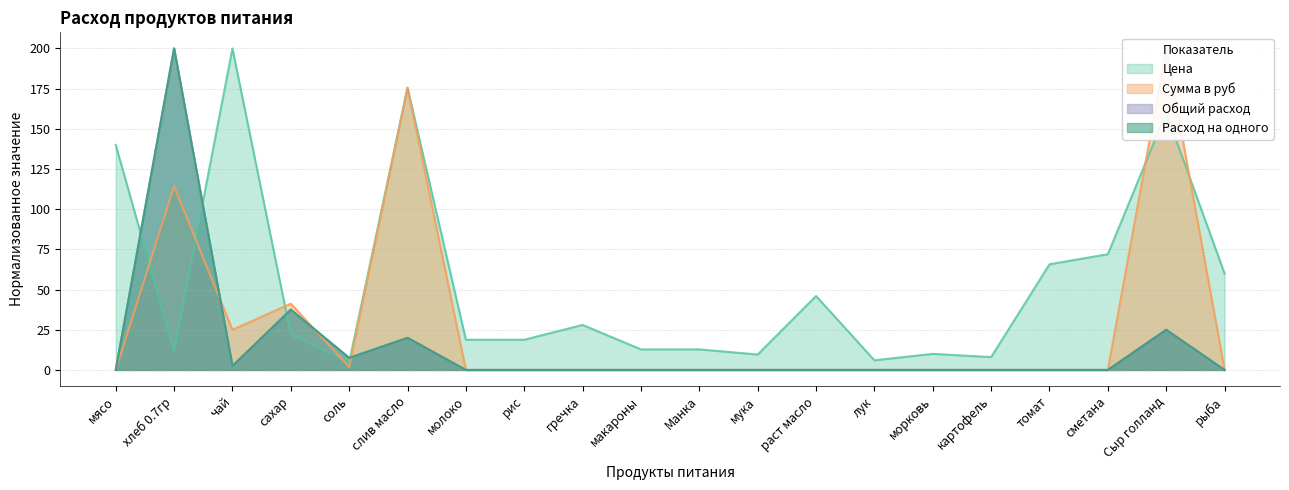

Which series has the largest total across all categories?

Цена